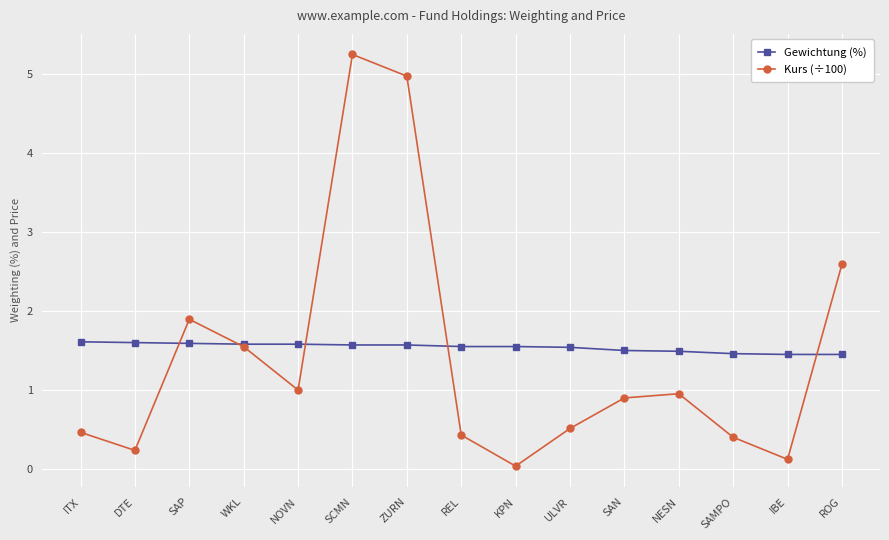

What is the label of the 13th point from the right?

SAP